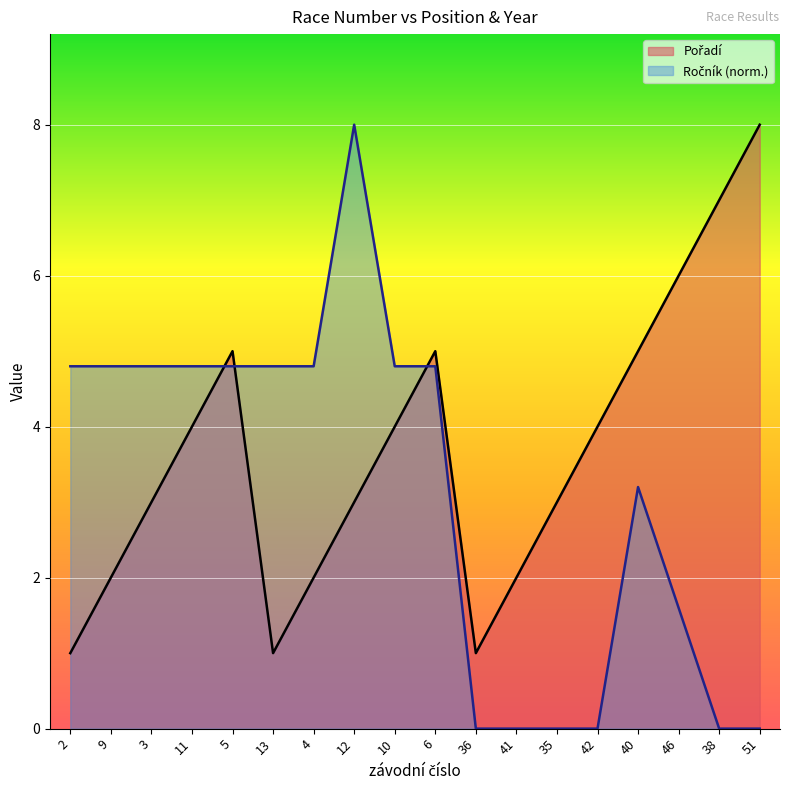

Which label corresponds to the largest value in the chart?

51